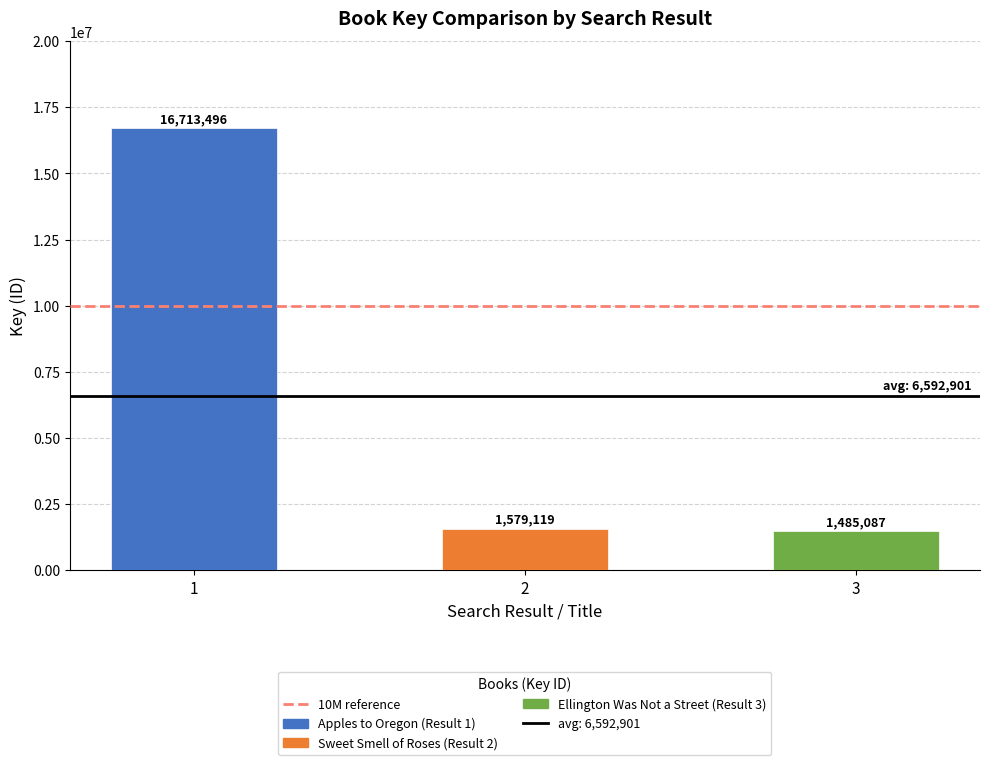

What is the minimum value shown in the chart?

1485087